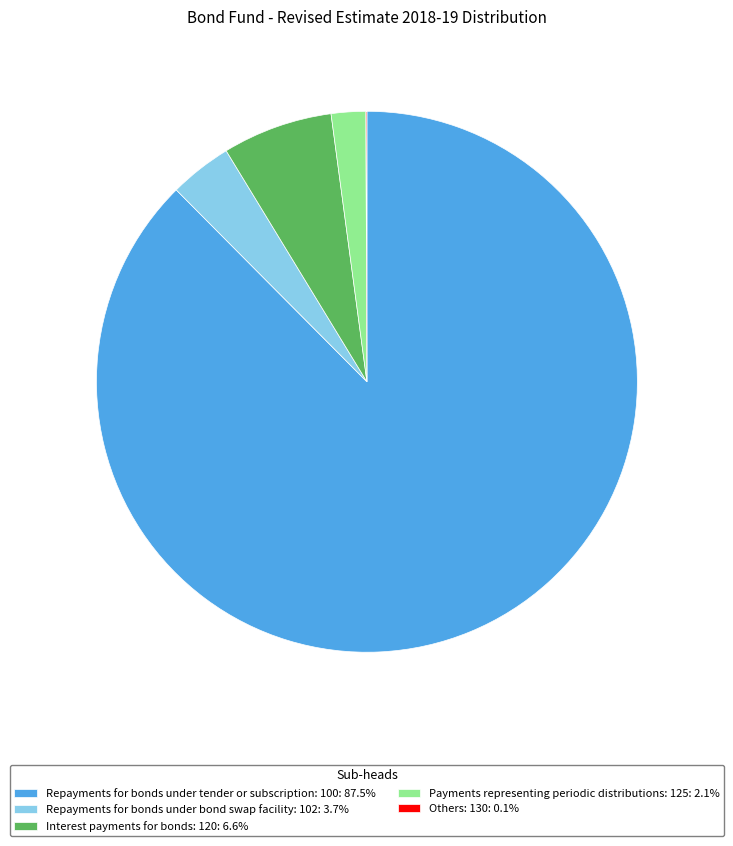

Is there a majority slice in this chart?

Yes